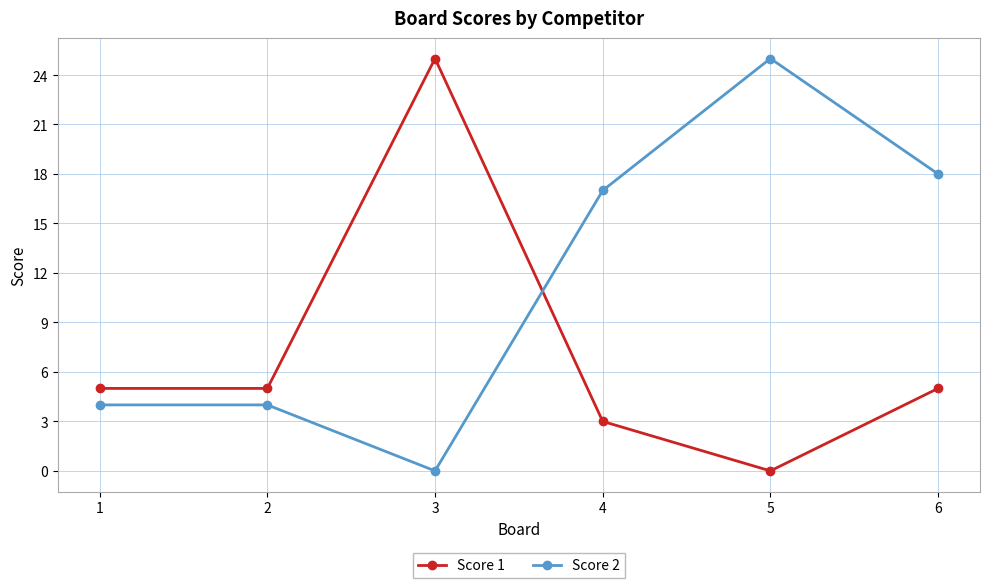

The value of Score 2 at 1 is 4. True or false?

True